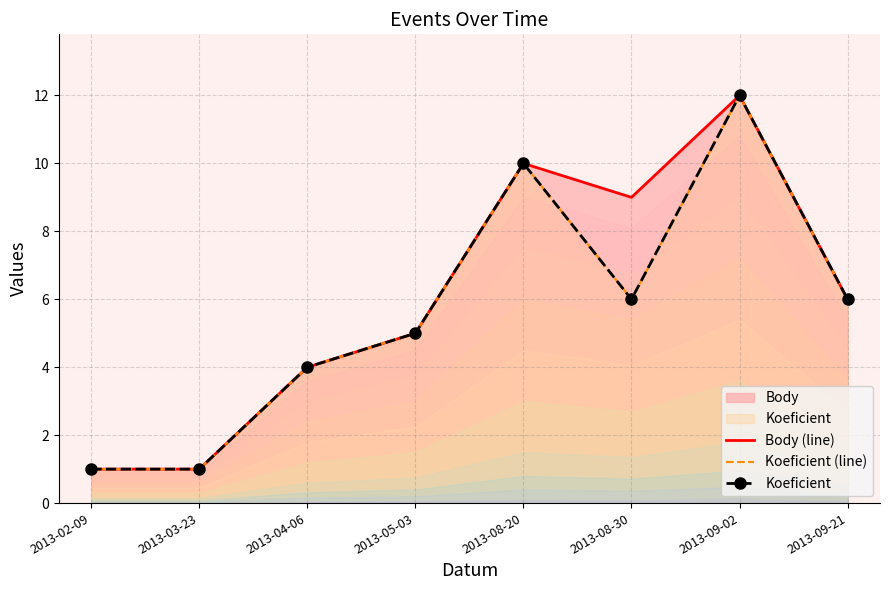

How many series are shown in this chart?

3